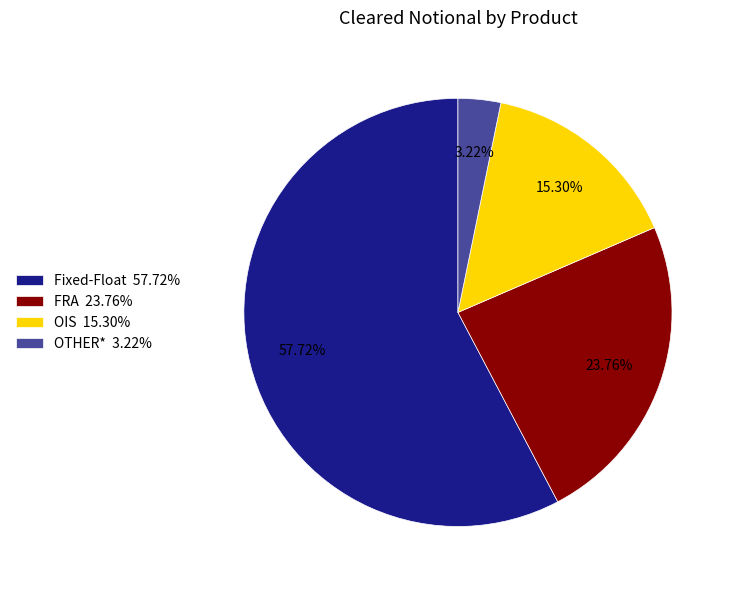

Is Fixed-Float 57.72% the majority of the pie?

Yes